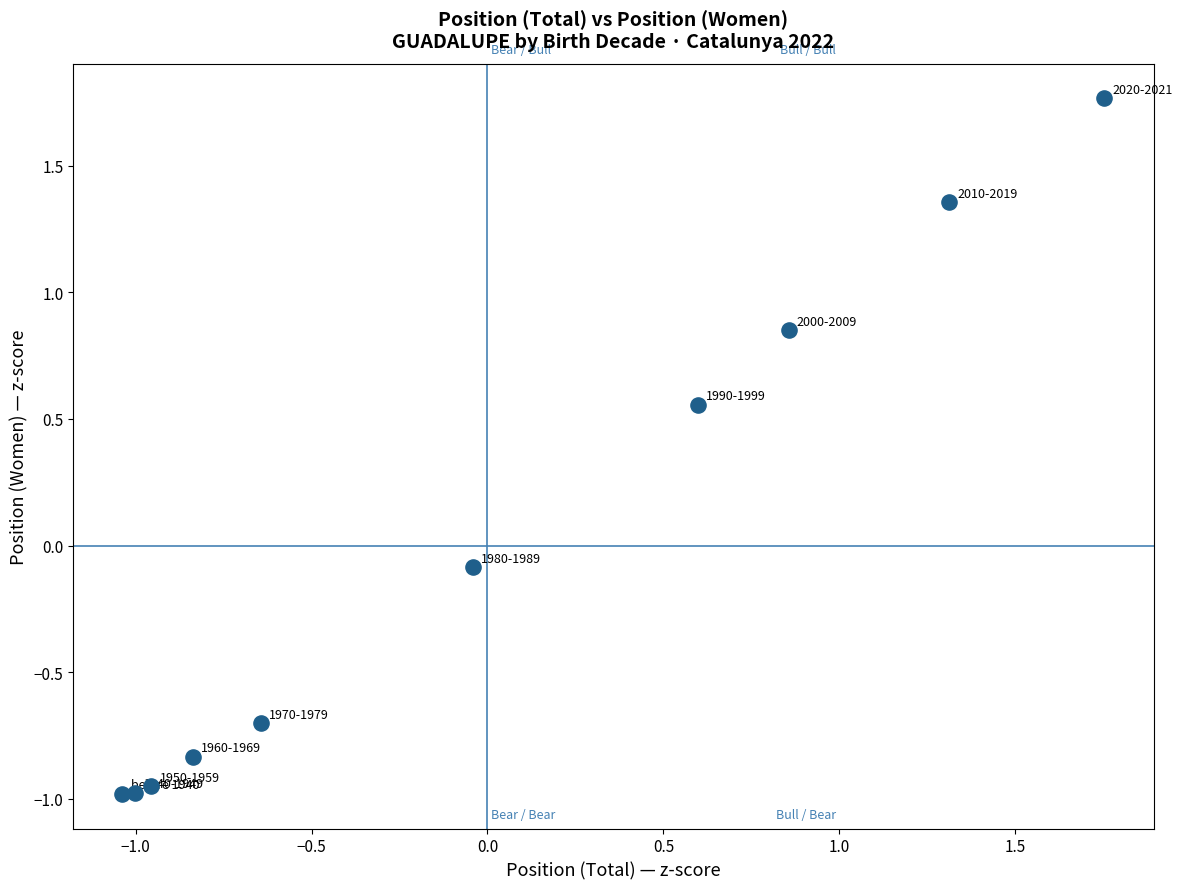

What is the range of Y values (max minus min)?

2.7